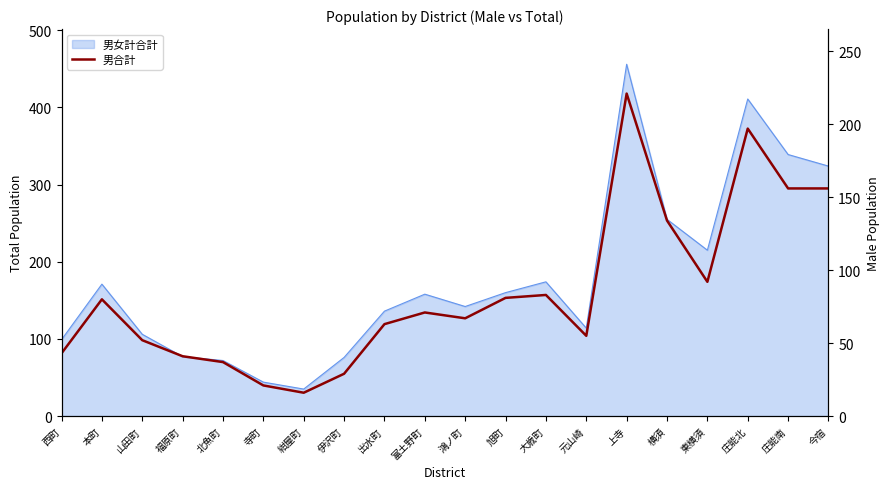

Where is the first local maximum?

本町